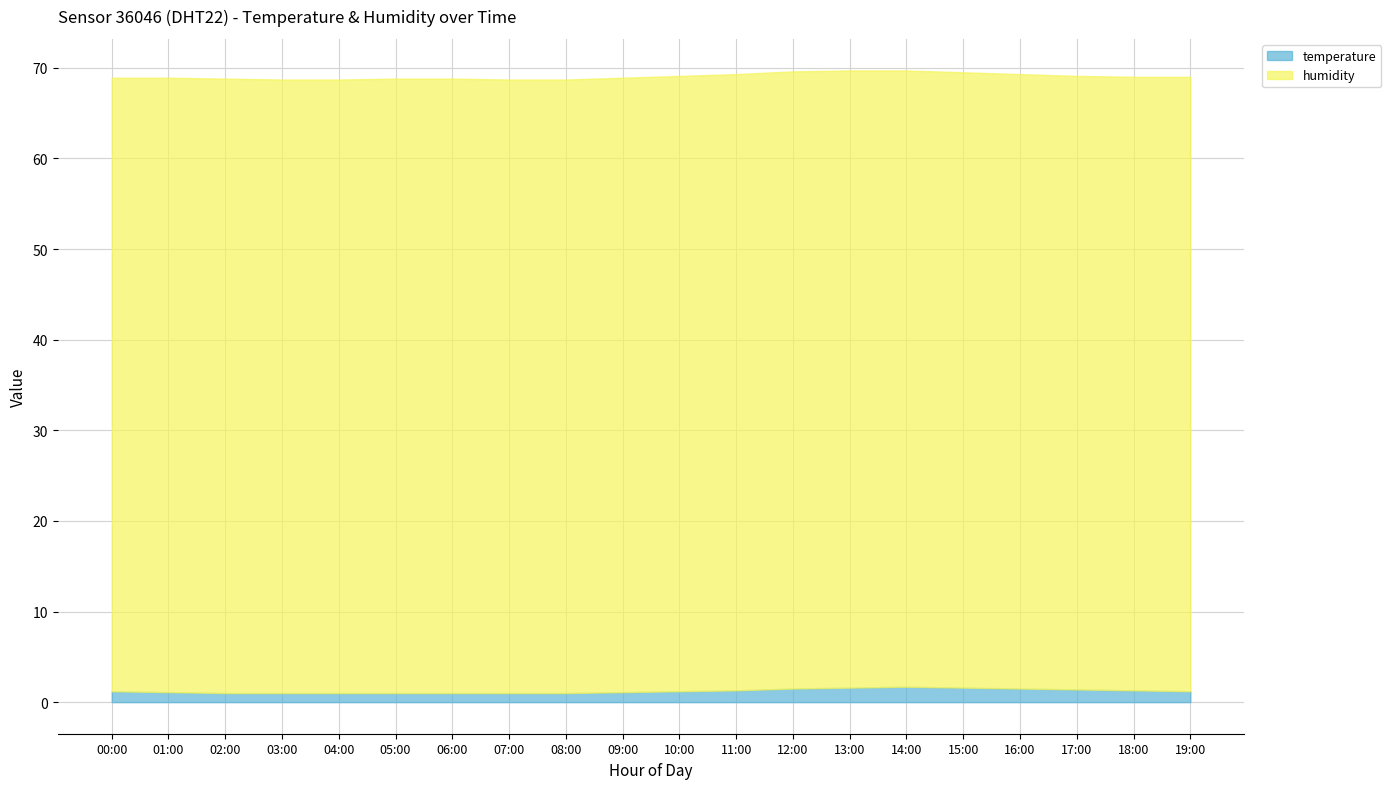

What is the spread (max minus min) of values at 18:00?

66.4